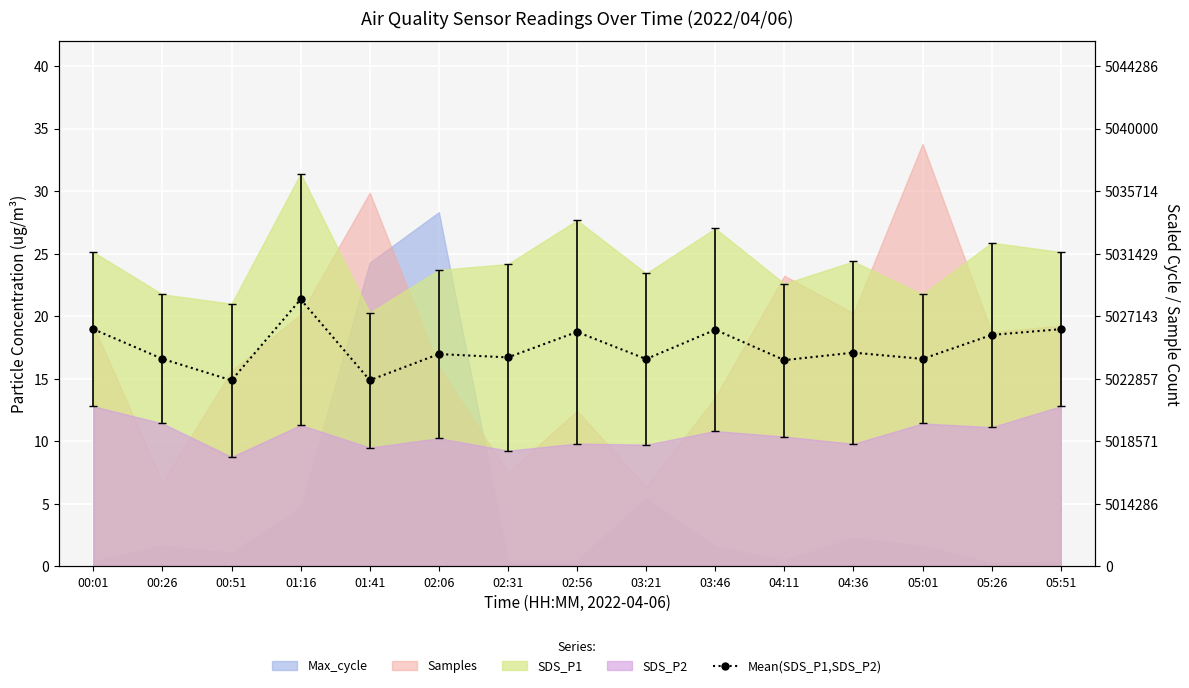

At which category does the chart reach its minimum across all series?

00:51